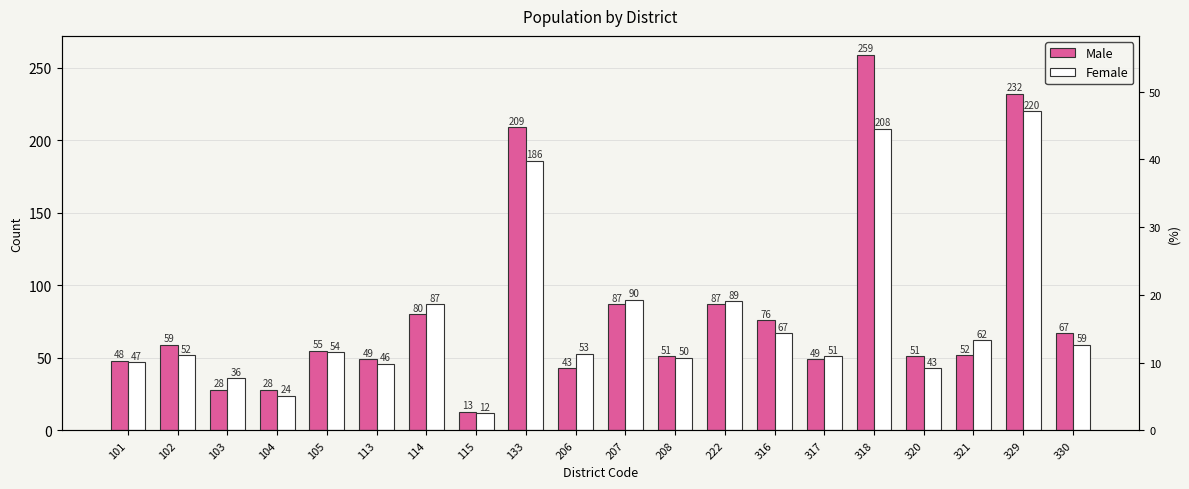

At which category is the sum across all series the highest?

318